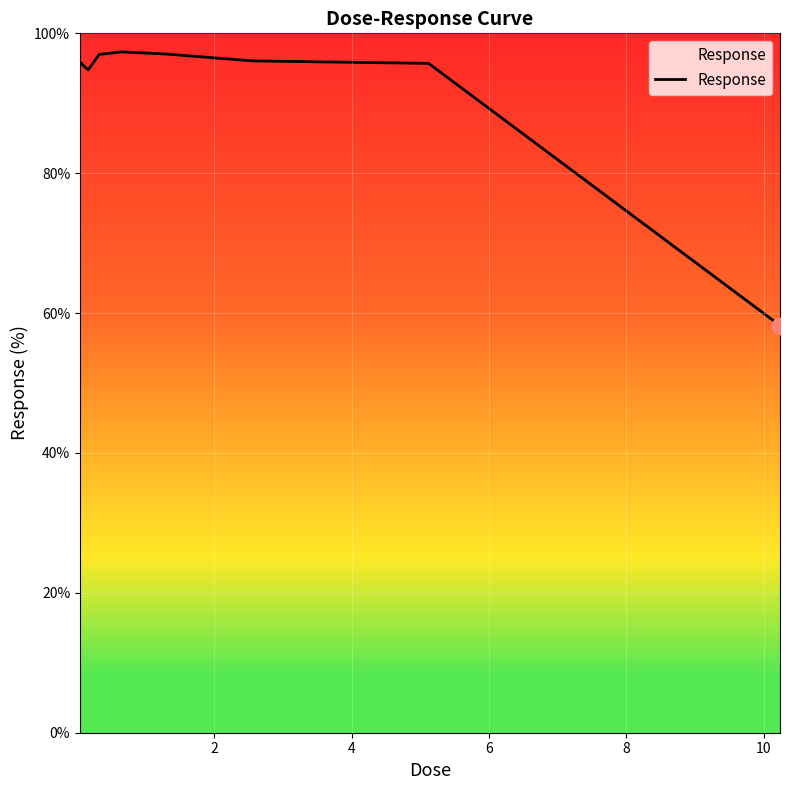

What is the smallest value displayed?

58.2